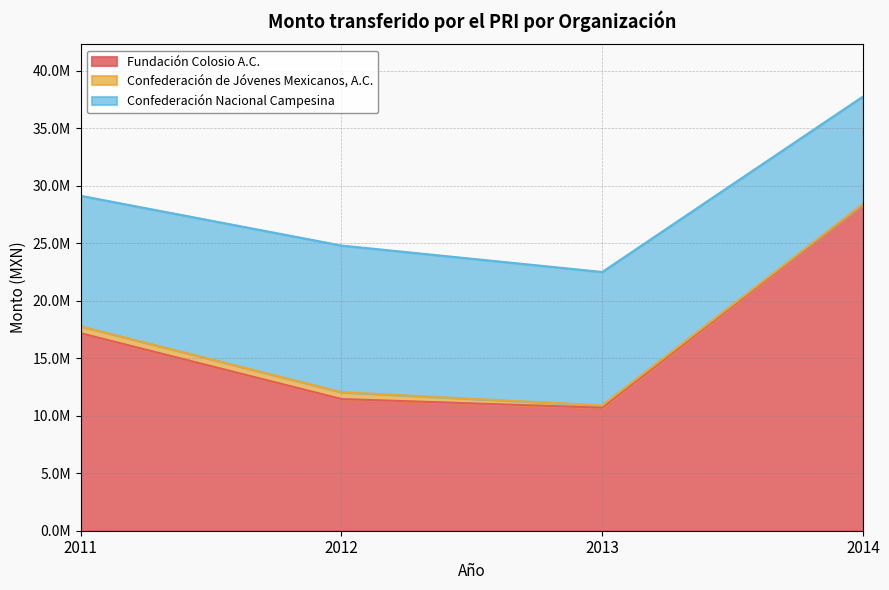

At how many categories does at least one series exceed 7576293?

4